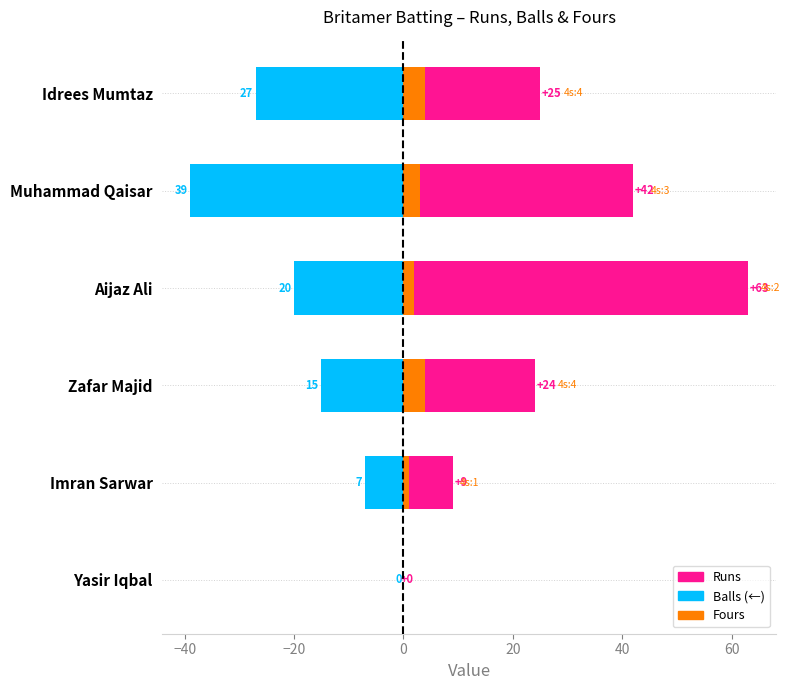

Read the Runs value at Aijaz Ali.

63